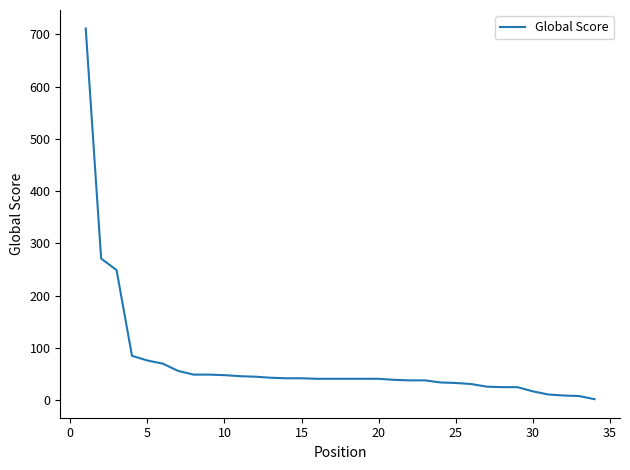

What is the difference between the maximum and minimum values?

709